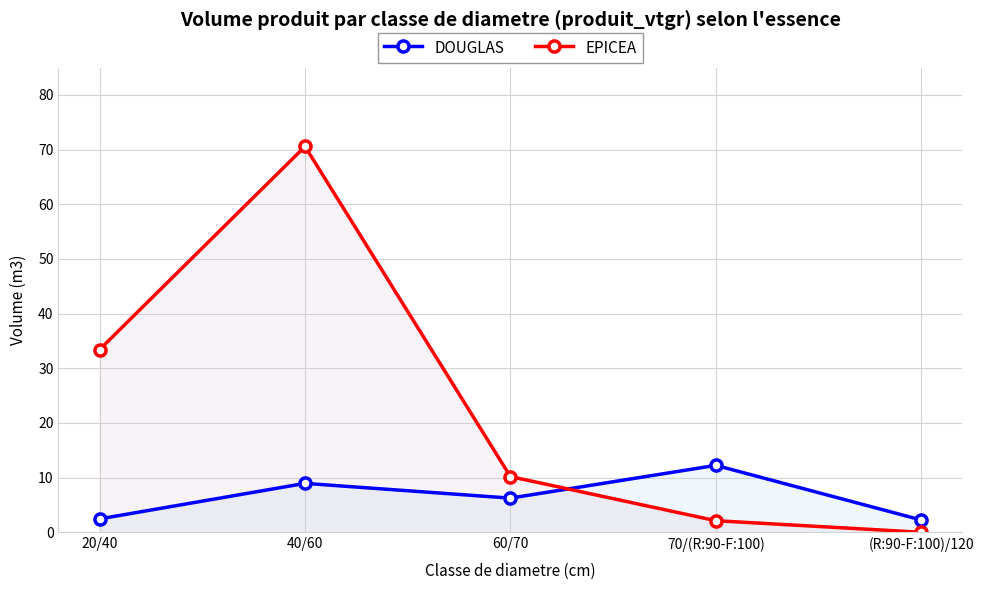

How many times do DOUGLAS and EPICEA cross each other?

1